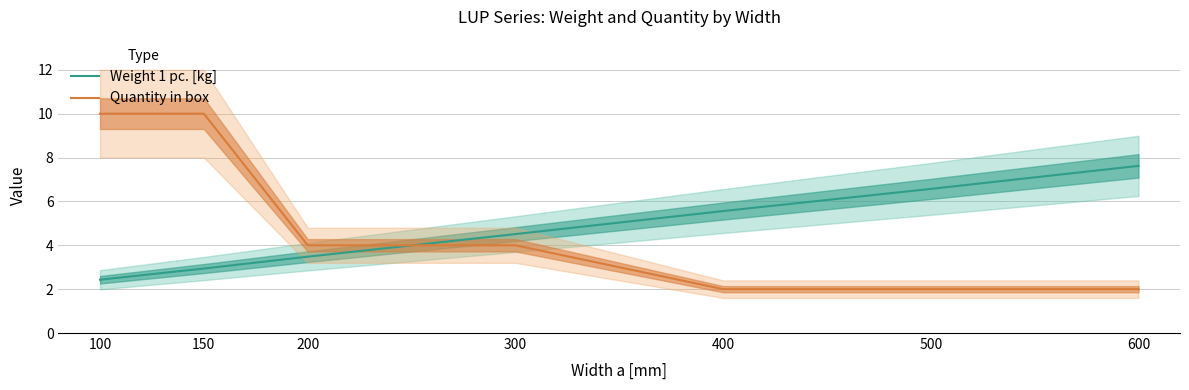

What is the sum of the Weight 1 pc. [kg] values at 100 and 400?

8.0